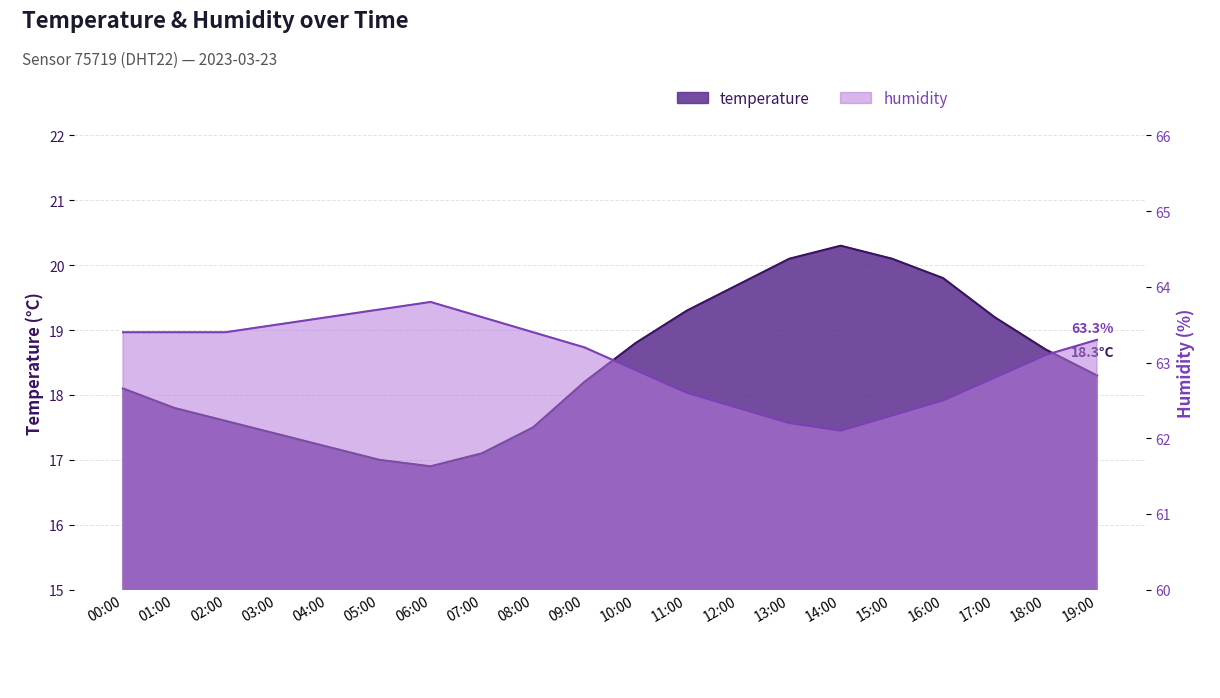

What is the approximate value of humidity at 13:00?

62.2